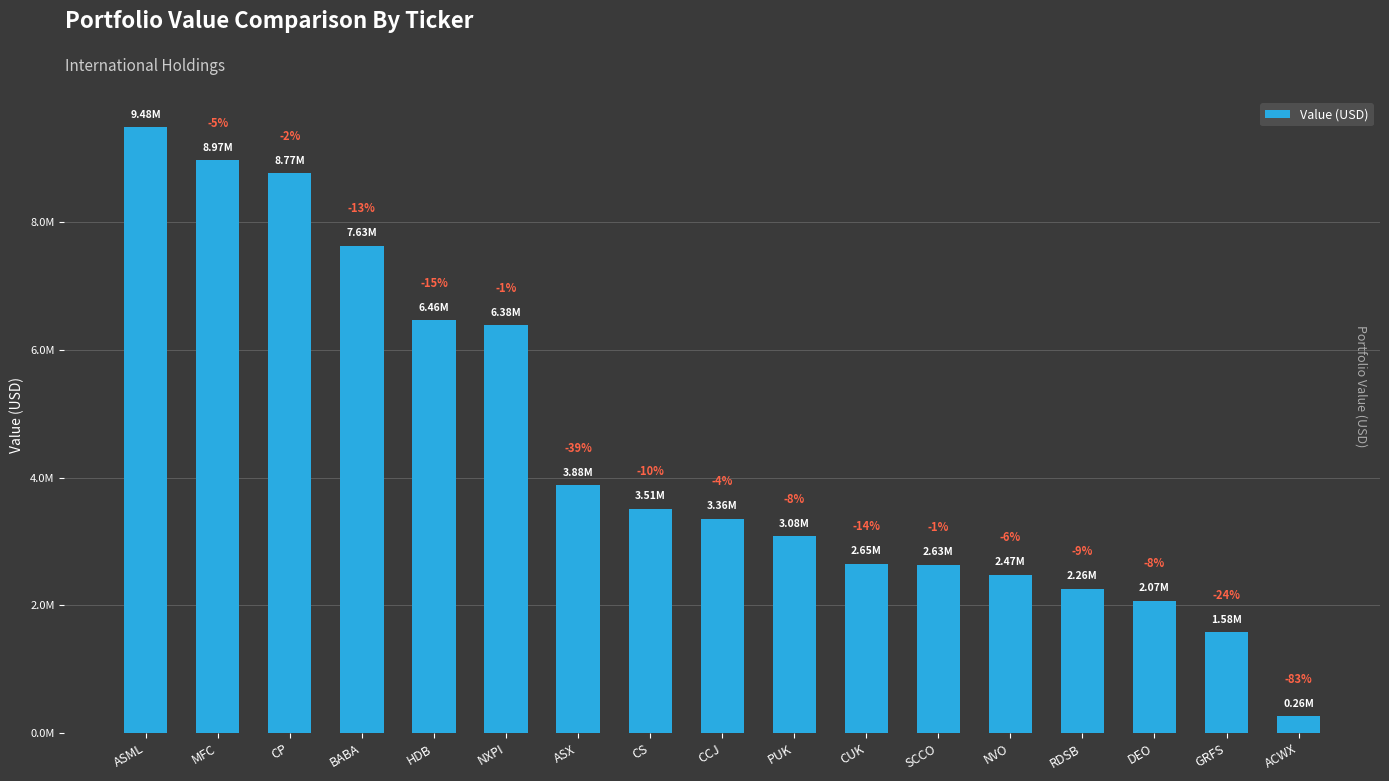

List the labels in order of value, largest first.

ASML, MFC, CP, BABA, HDB, NXPI, ASX, CS, CCJ, PUK, CUK, SCCO, NVO, RDSB, DEO, GRFS, ACWX